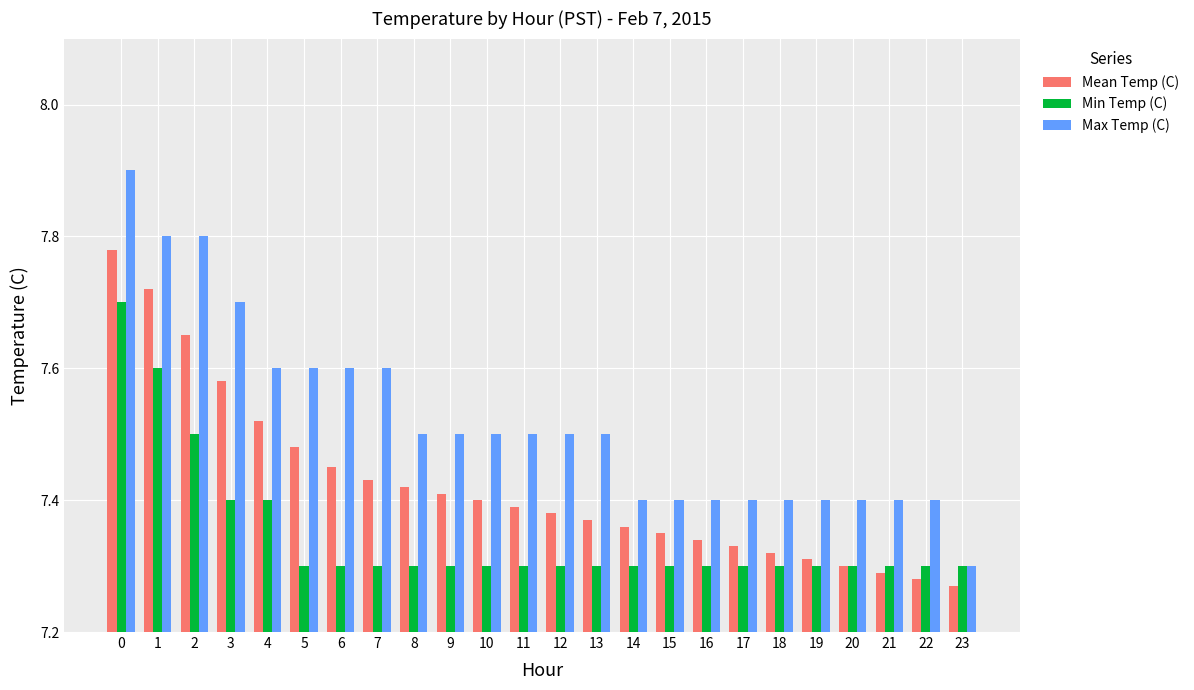

Which category has the lowest value in the Max Temp (C) series?

23